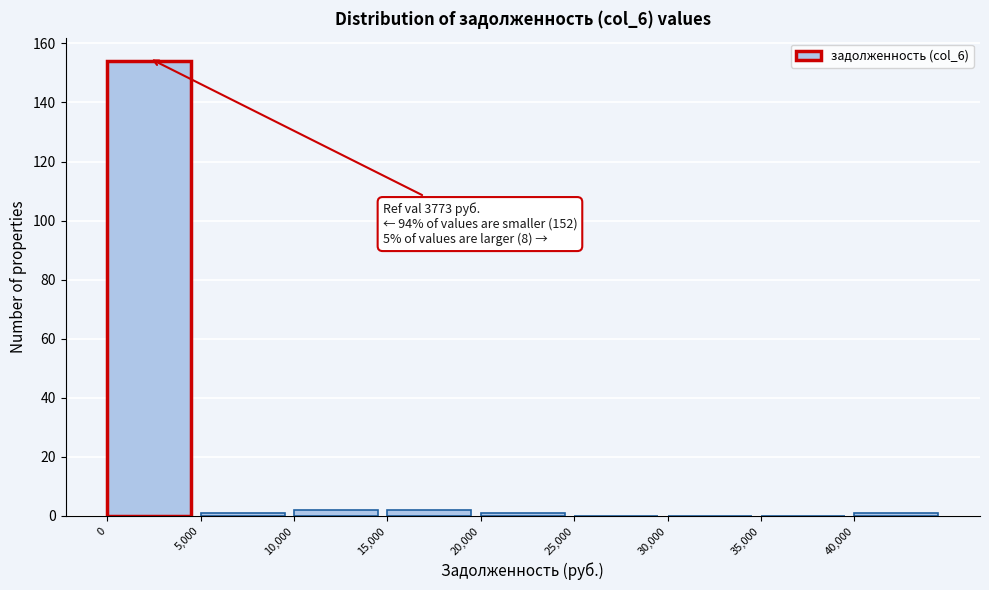

Over which range of the x-axis is the bar tallest?

0 to 5000